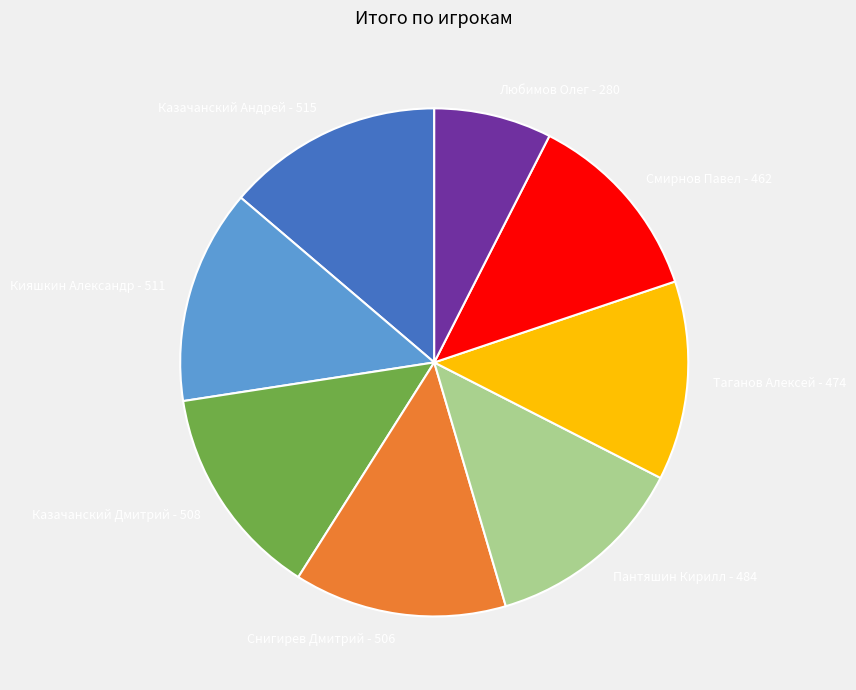

What is the ratio of the value at Снигирев Дмитрий to the value at Таганов Алексей?

1.1